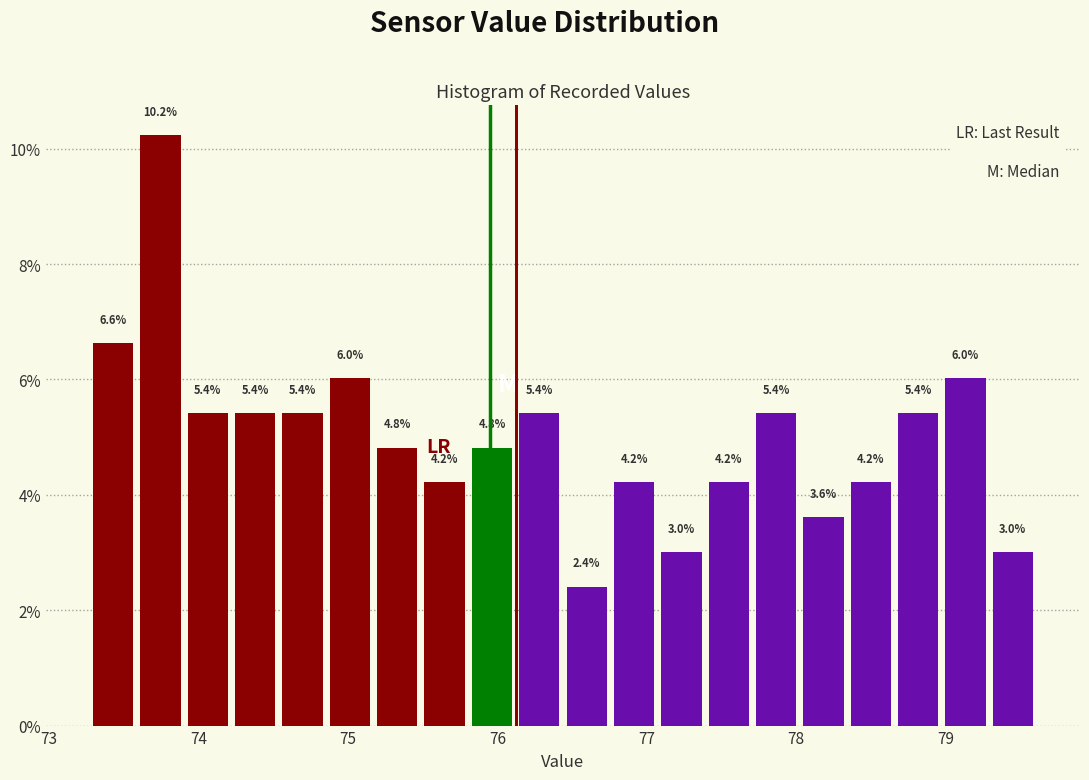

Around what value on the x-axis is the tallest bar? Give the approximate position of its centre, as read against the axis.

73.7